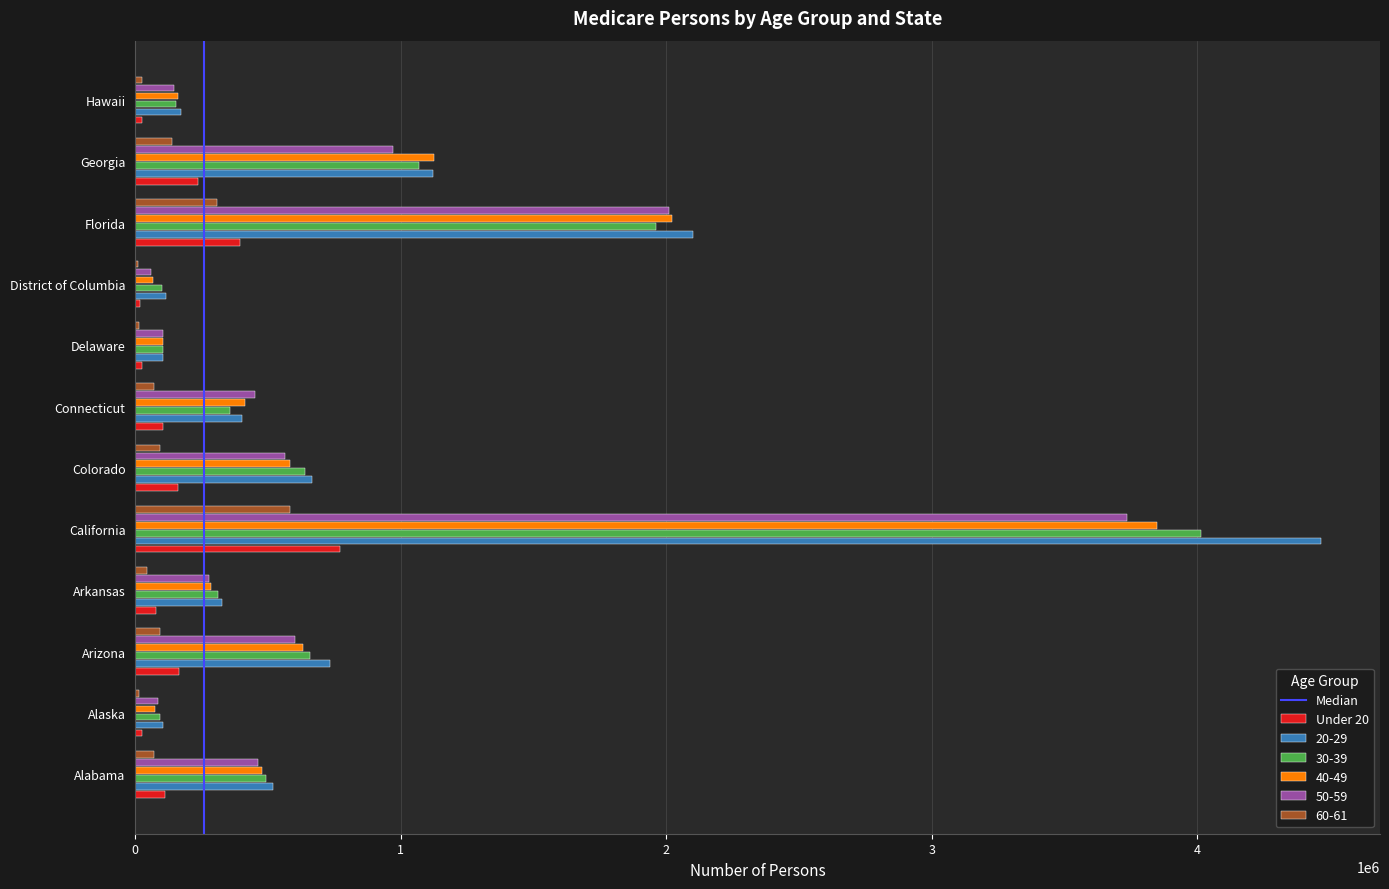

At which category is the sum across all series the highest?

California